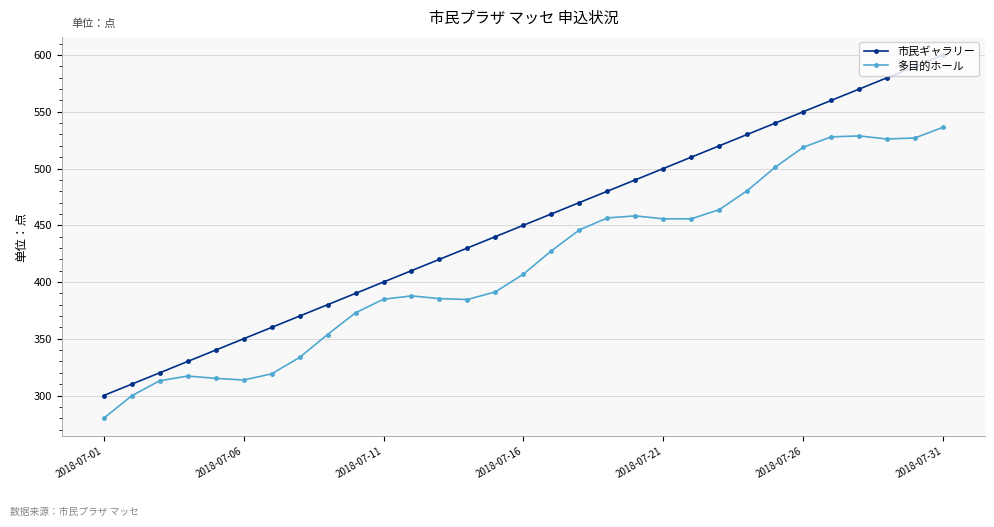

What is the minimum value shown in the chart?

280.0